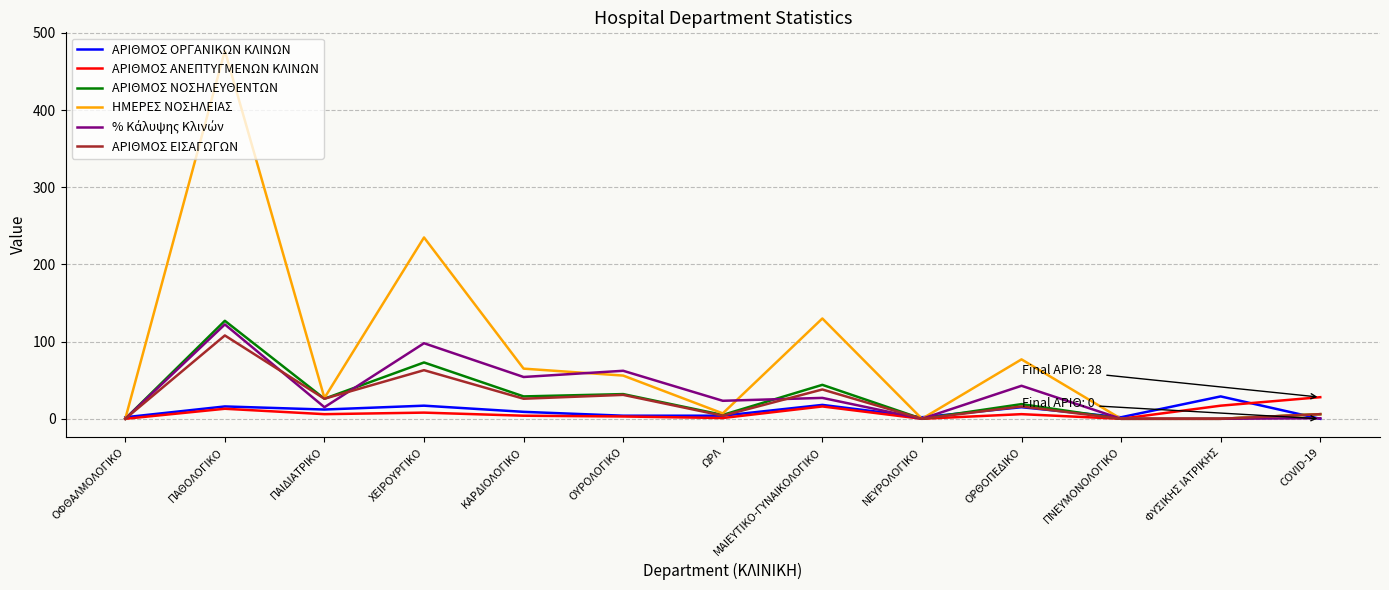

True or false: ΑΡΙΘΜΟΣ ΟΡΓΑΝΙΚΩΝ ΚΛΙΝΩΝ has a value of 4.0 at ΟΥΡΟΛΟΓΙΚΟ.

True